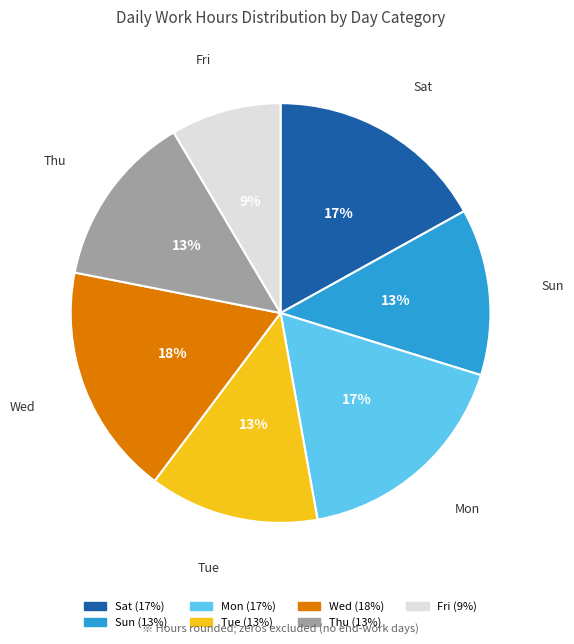

Count the number of slices in the pie.

7